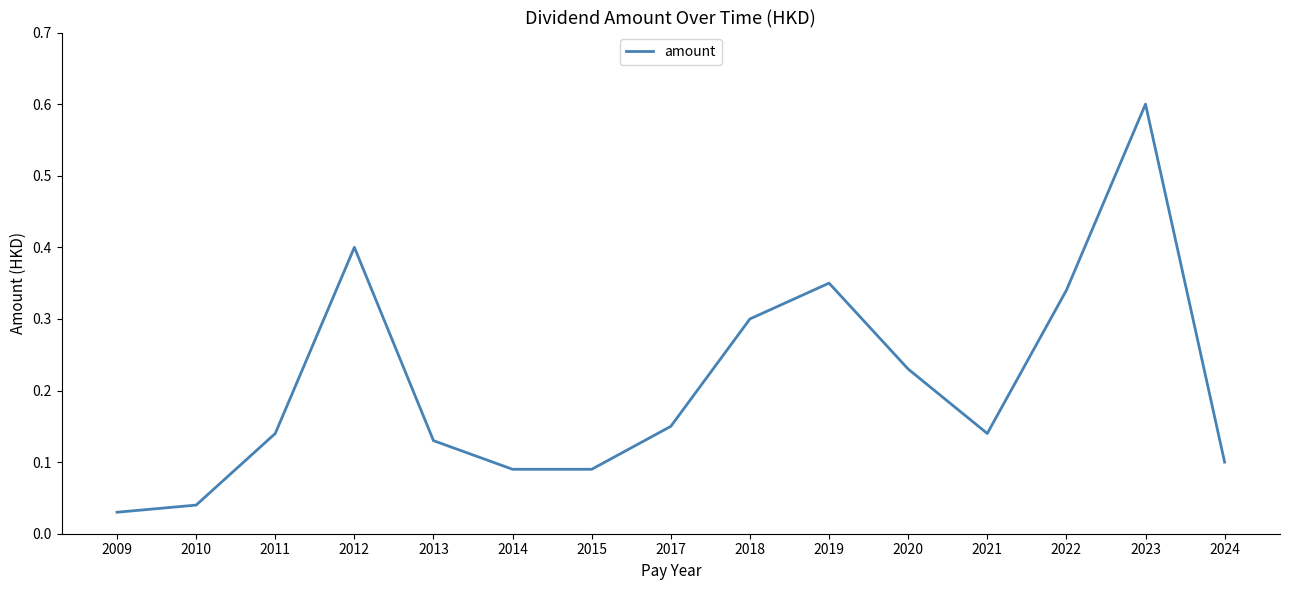

The value at 2019 is 0.3. True or false?

True